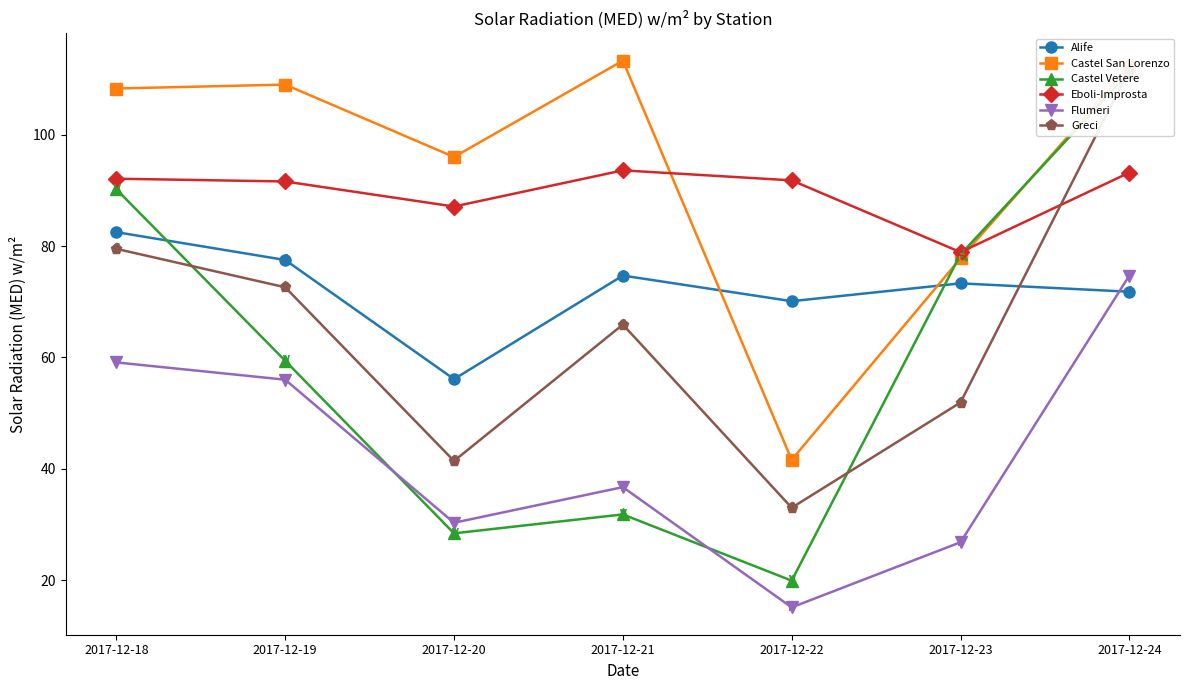

In Alife, how many points are higher than both neighbors (excluding endpoints)?

2